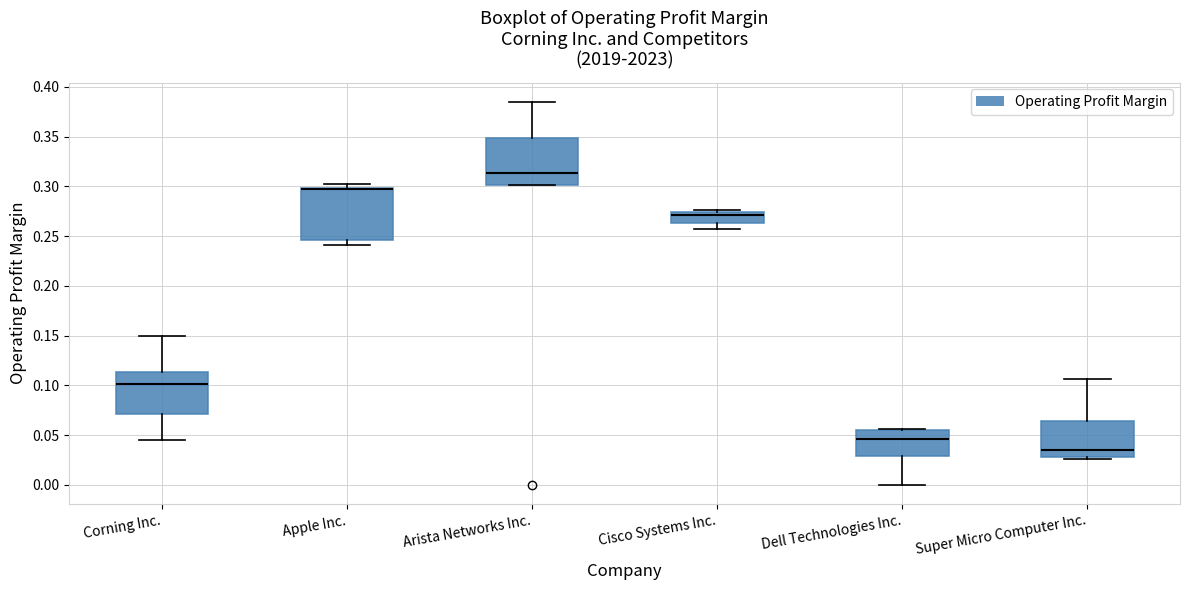

Comparing the boxes themselves (not the whiskers), which one is the tallest?

Apple Inc.